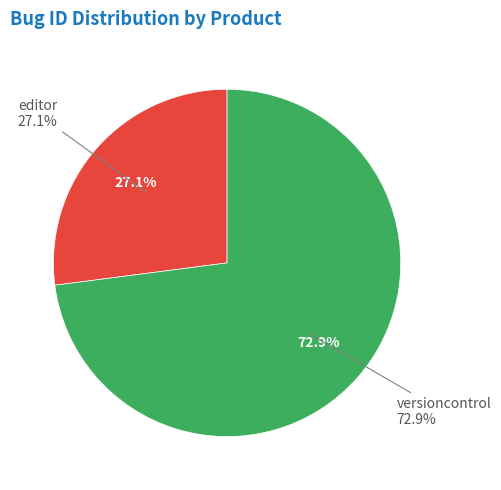

To the nearest percent, what percentage of the pie is versioncontrol?

73%